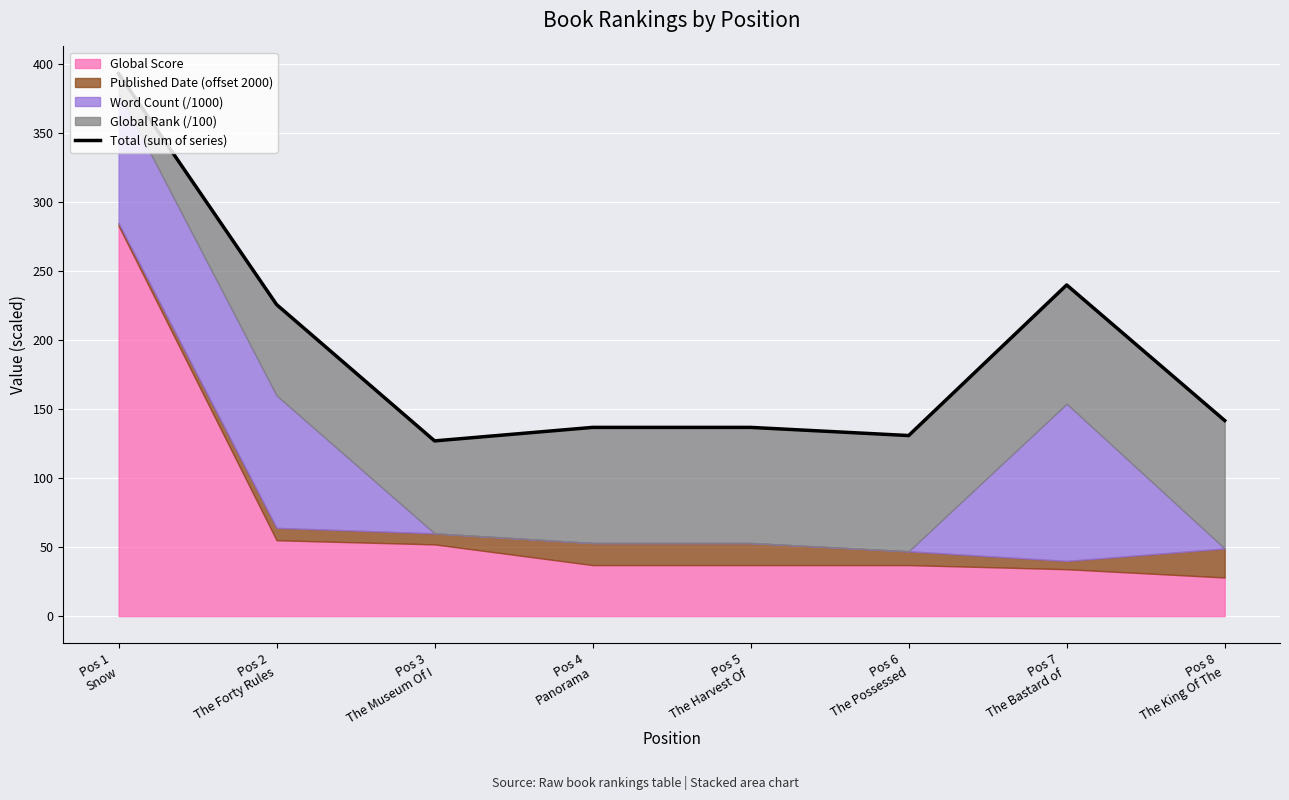

Is it true that the value at Pos 4
Panorama is 136.8?

True